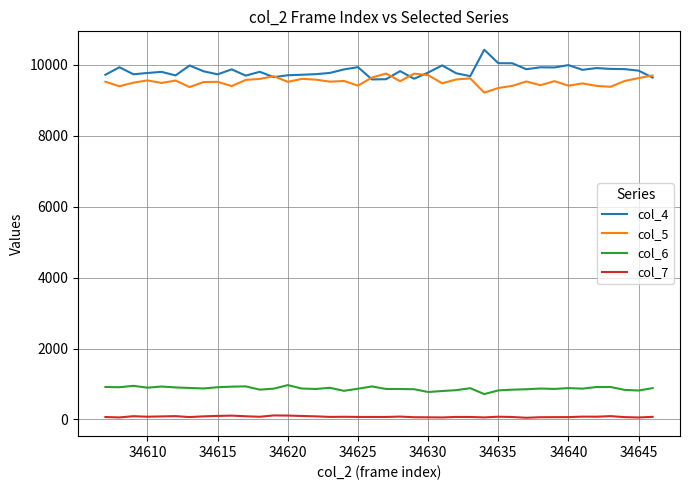

True or false: col_4 and col_6 intersect in this chart.

False